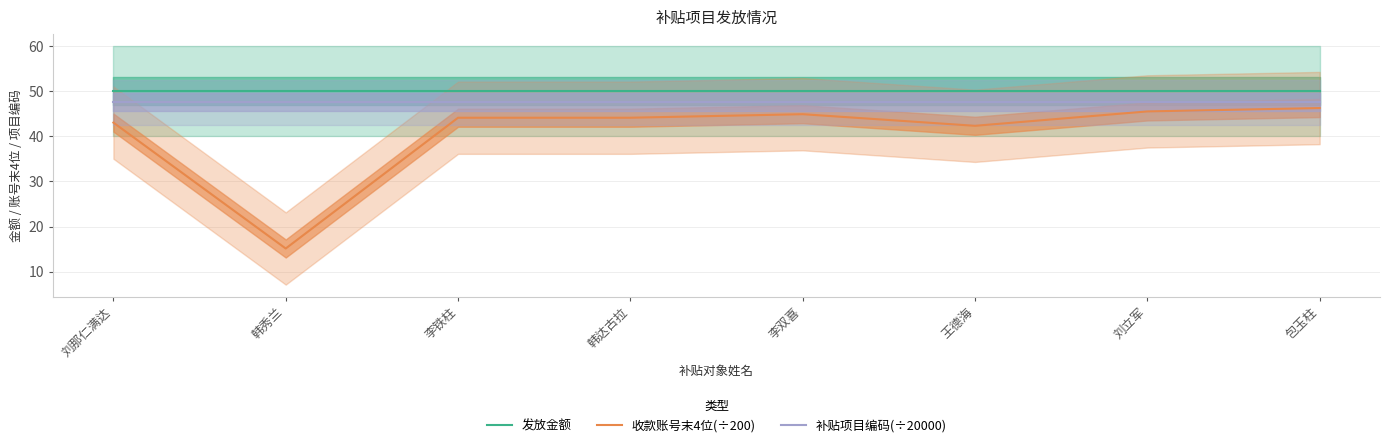

How many lines are shown in the chart?

3